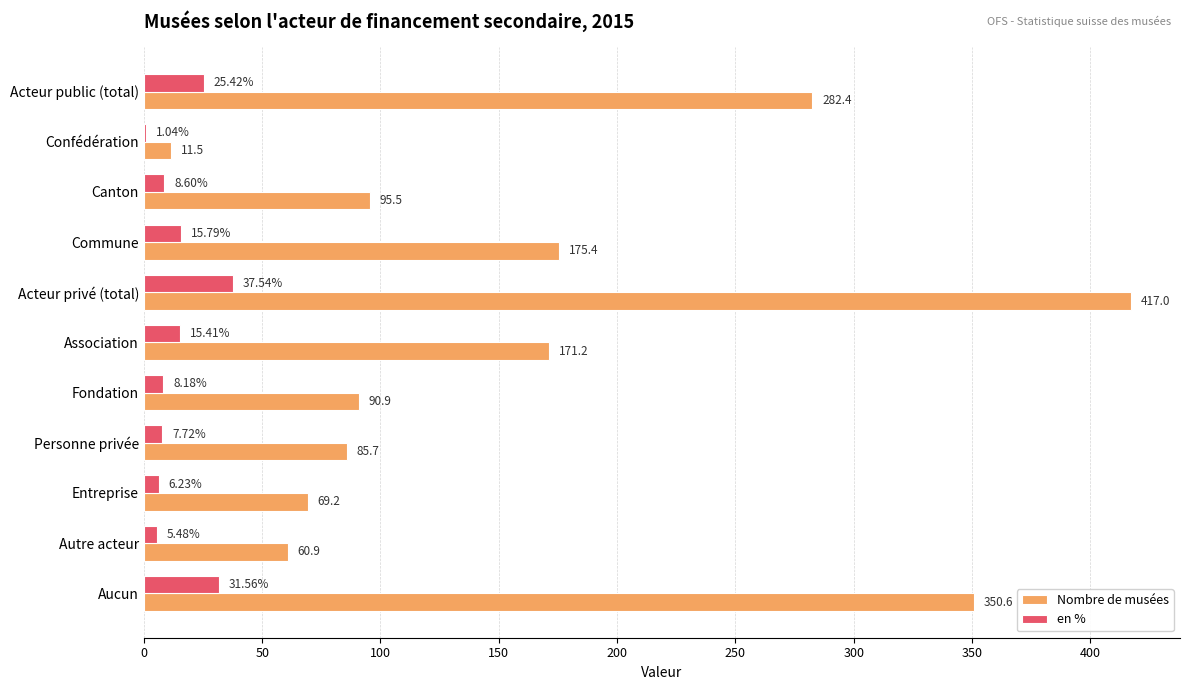

At which label is Nombre de musées closest to 214?

Commune